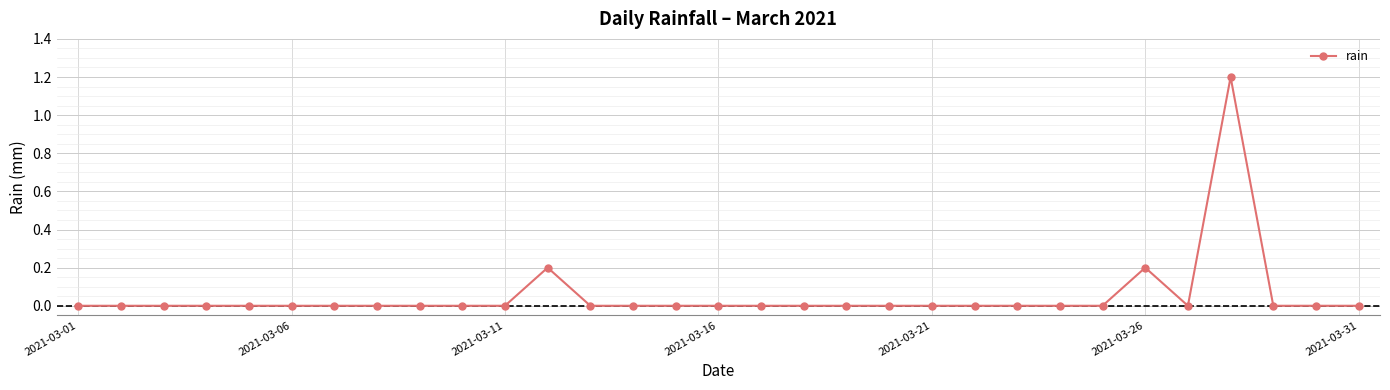

What is the difference between the maximum and minimum values?

1.2